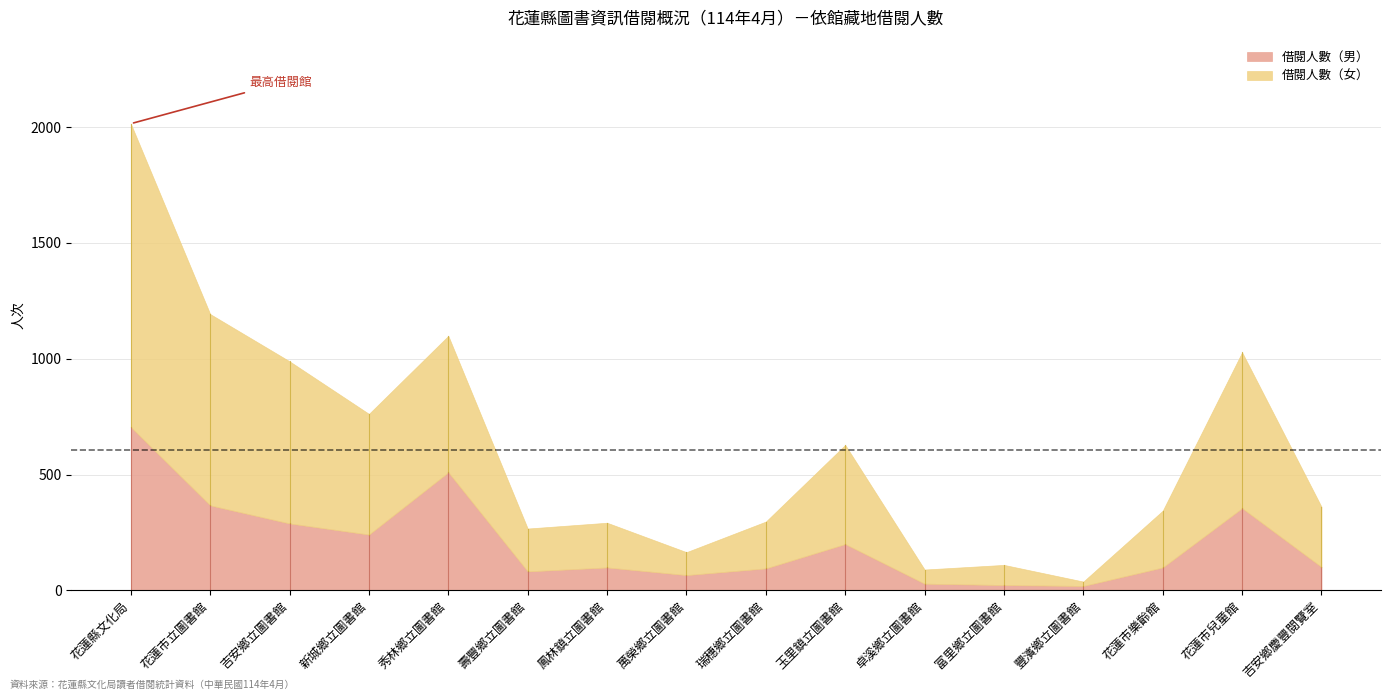

At which category is the sum across all series the highest?

花蓮縣文化局